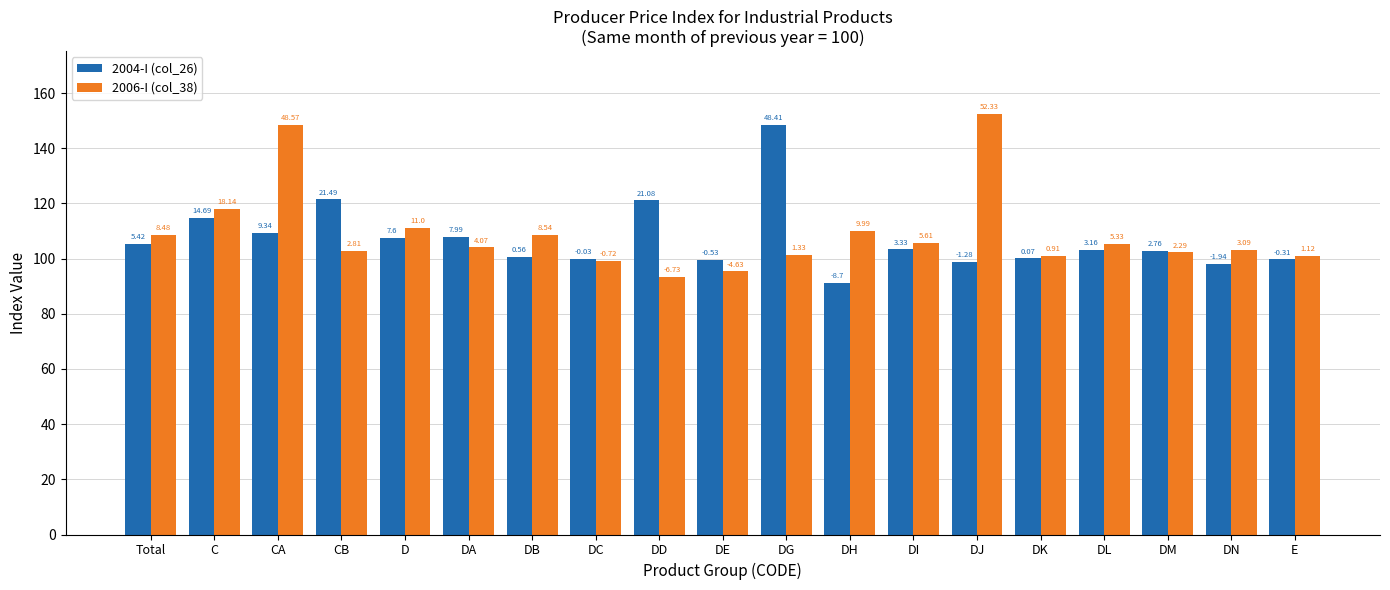

What are all the series names shown in the legend?

2004-I (col_26), 2006-I (col_38)